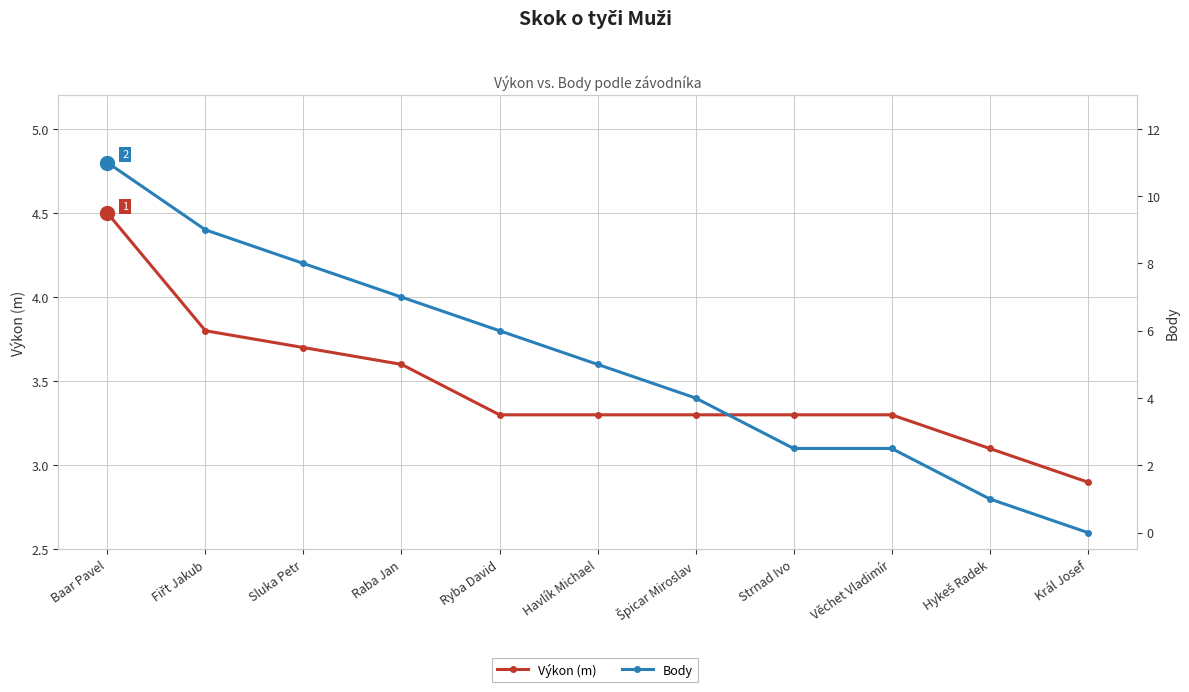

Rank the series by their maximum value, from highest to lowest.

Body, Výkon (m)